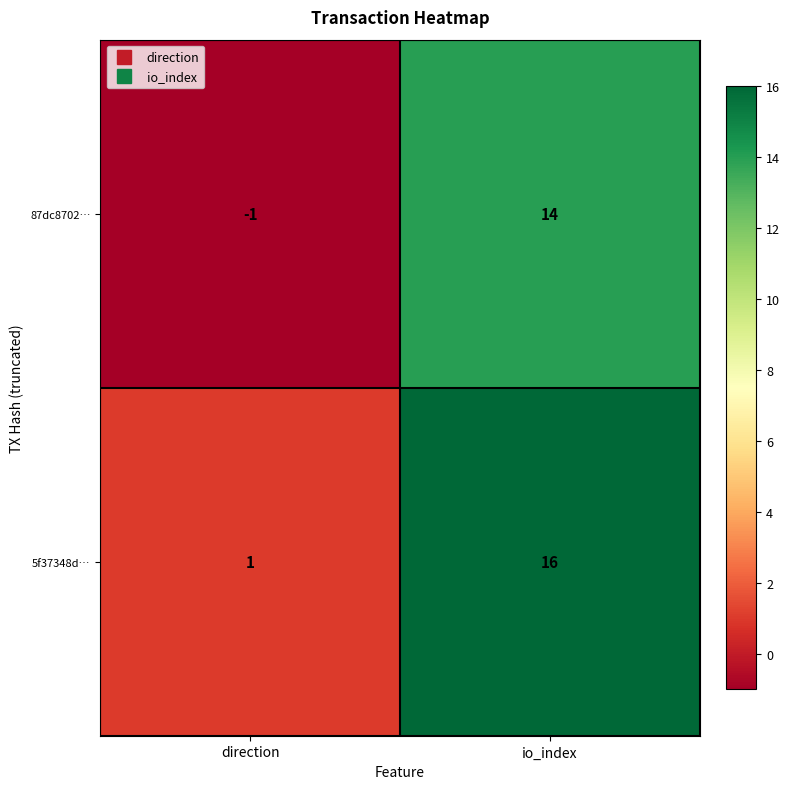

At which label is 87dc8702… closest to 6?

direction